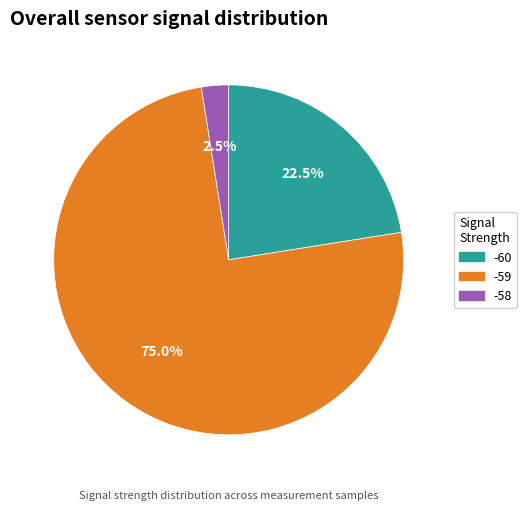

Which category has the smallest portion of the pie?

-58